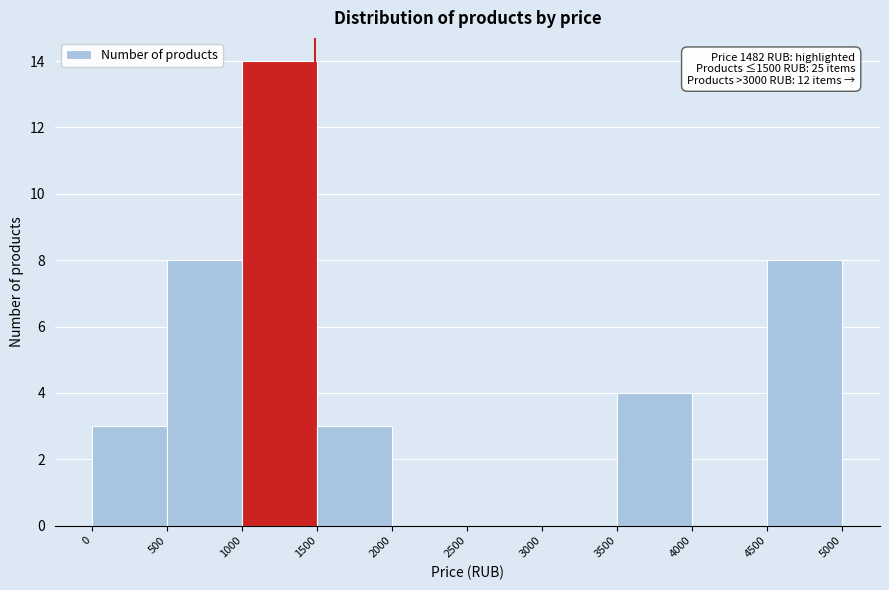

Which range on the x-axis has the tallest bar?

1000 to 1500